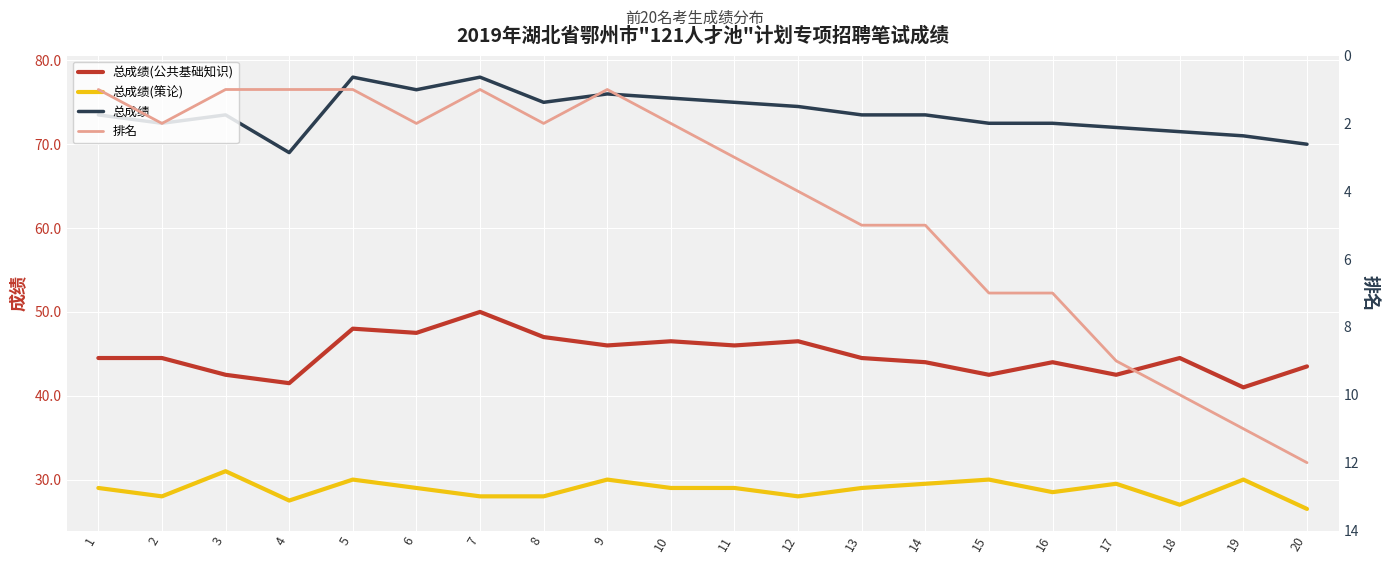

At how many categories does at least one series exceed 11?

20